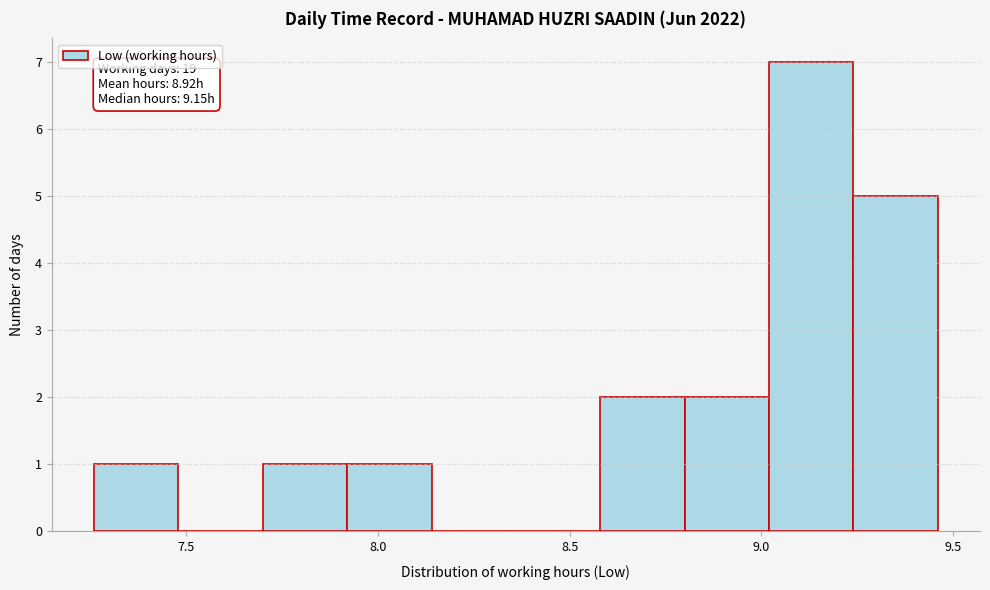

Which range on the x-axis has the tallest bar?

9.02 to 9.24